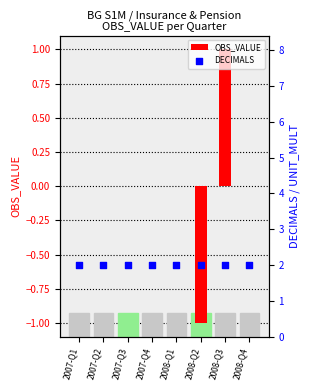

Which series reaches the maximum Y coordinate?

DECIMALS